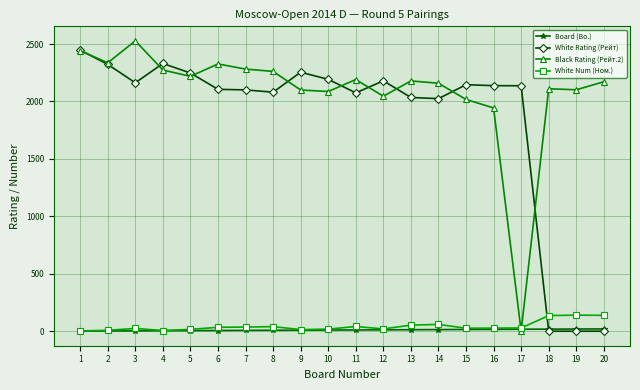

Which label corresponds to the largest value in the chart?

3